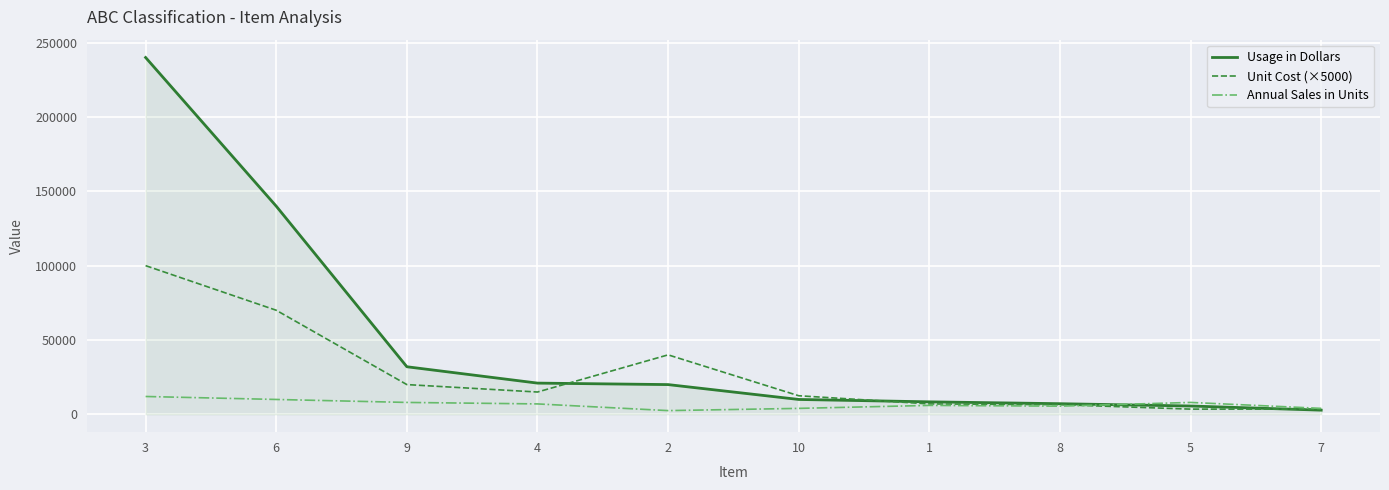

At which category is the sum across all series the highest?

3